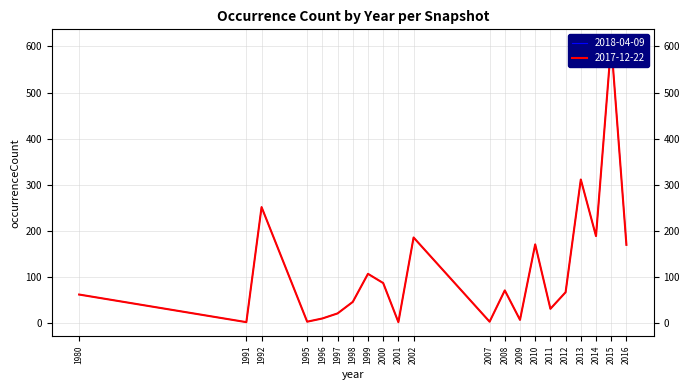

True or false: 2017-12-22 and 2018-04-09 intersect in this chart.

False